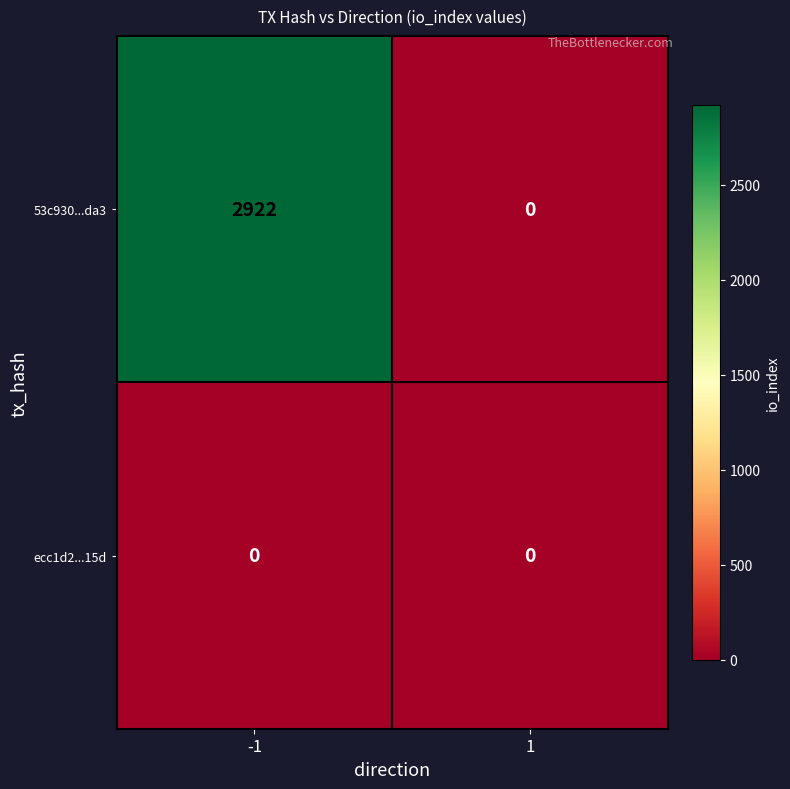

Rank the series by their average value, from lowest to highest.

ecc1d2...15d, 53c930...da3